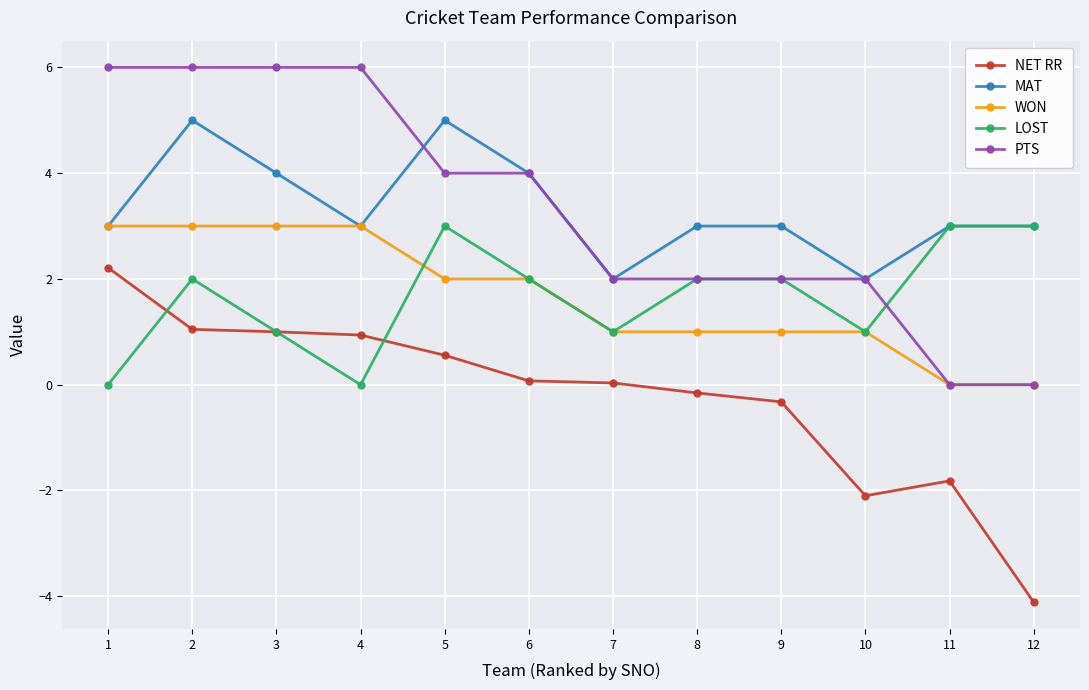

What is the maximum value shown in the chart?

6.0